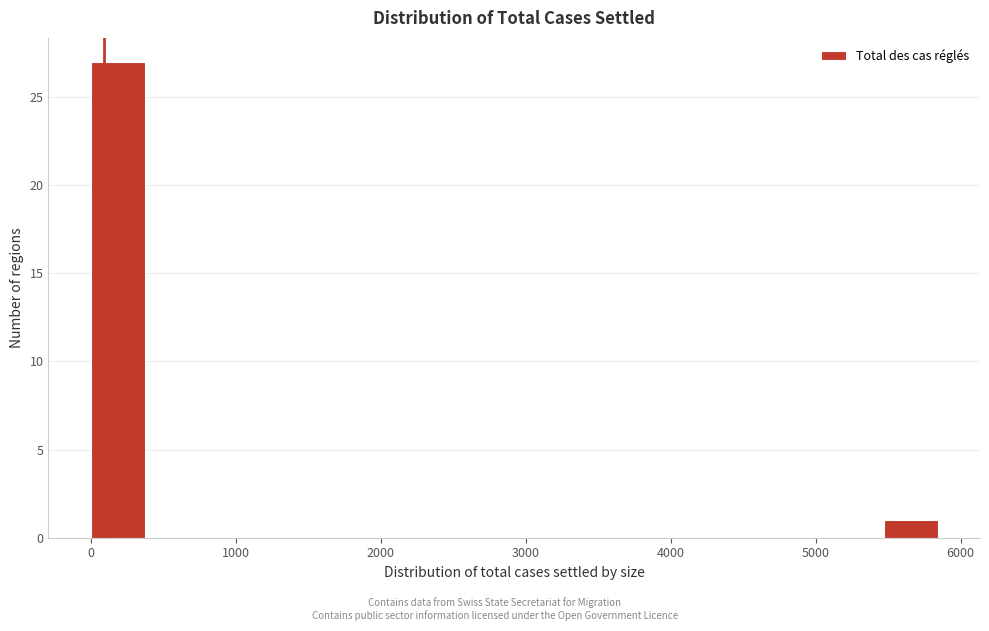

Read against the x-axis, roughly where is the centre of the tallest bar?

200